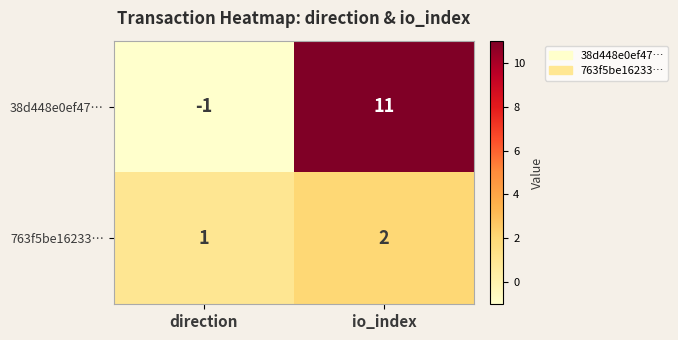

Which category has the lowest value across all series?

direction